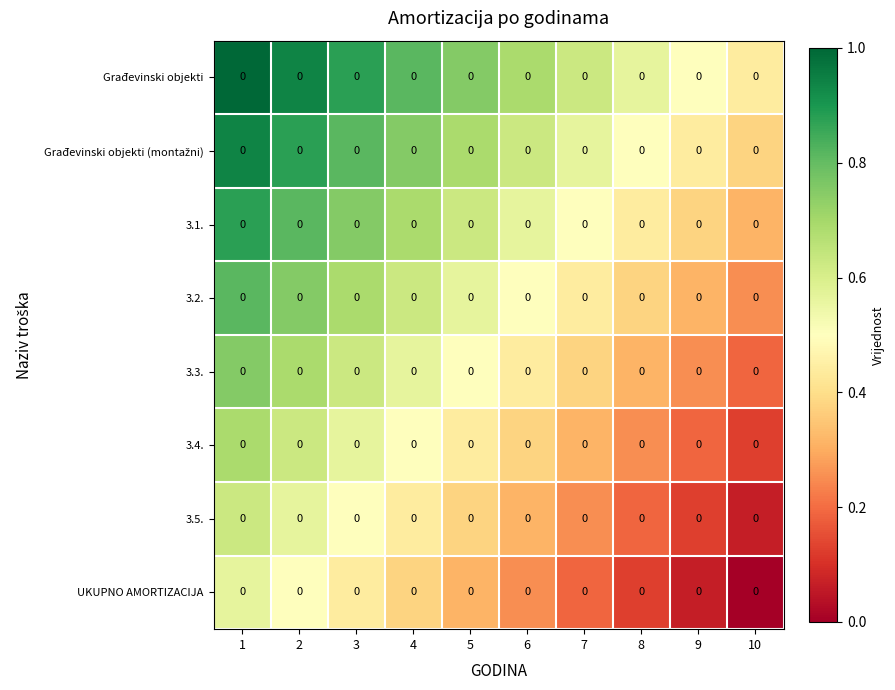

Which series has the largest total across all categories?

row_0